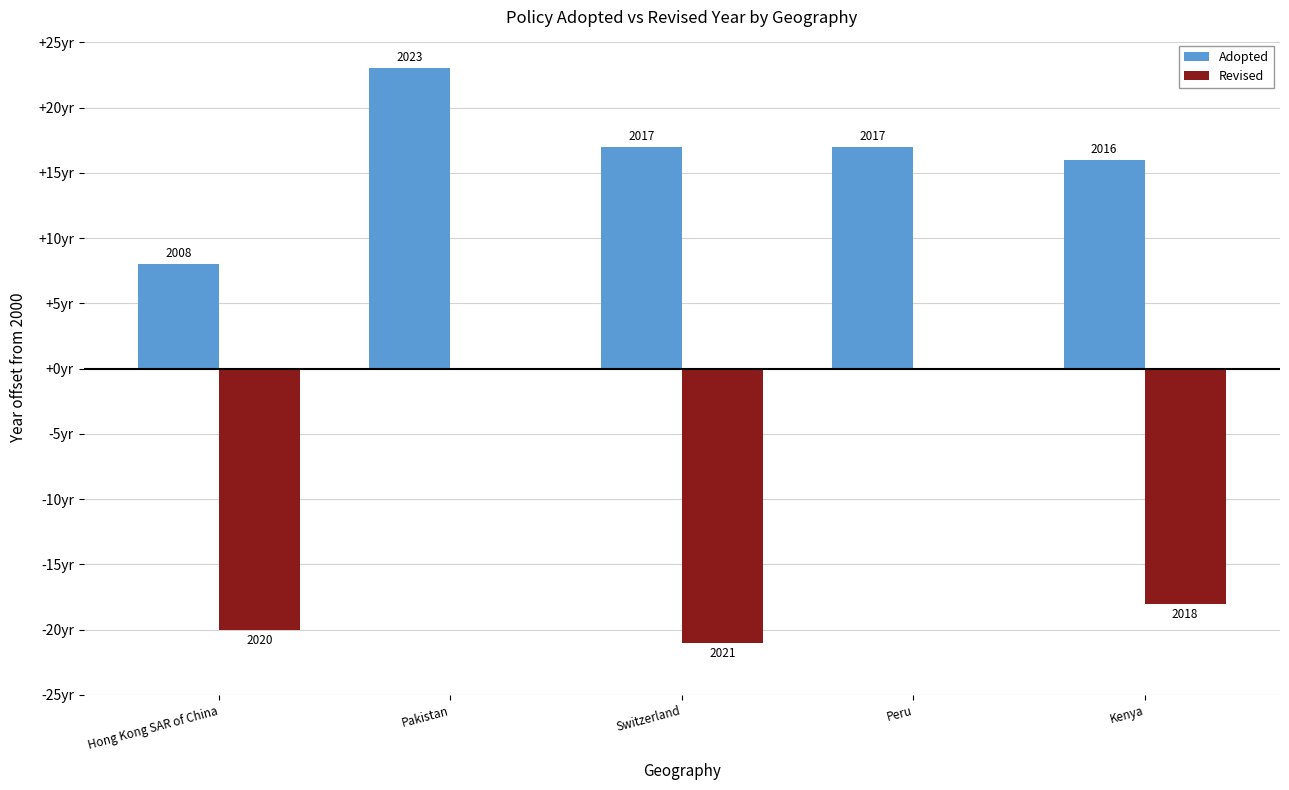

What is the lowest value of the Adopted series?

8